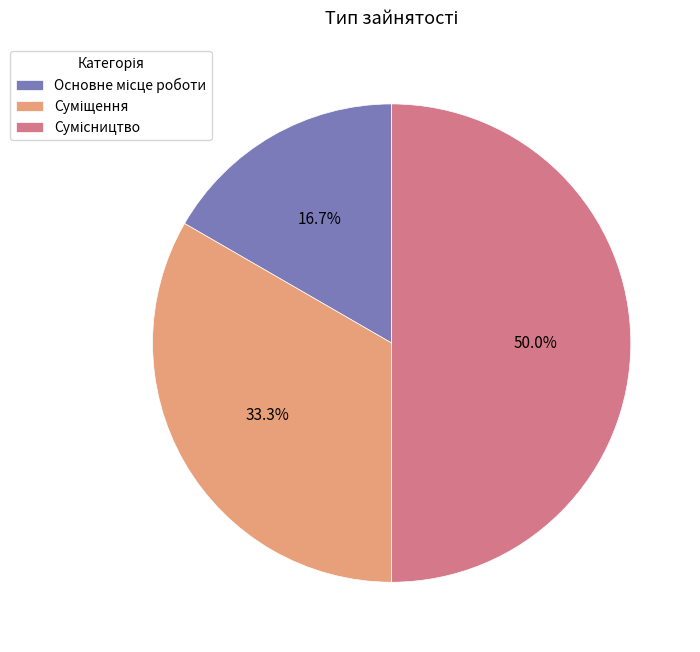

What percentage do Основне місце роботи and Суміщення together represent?

50.0%